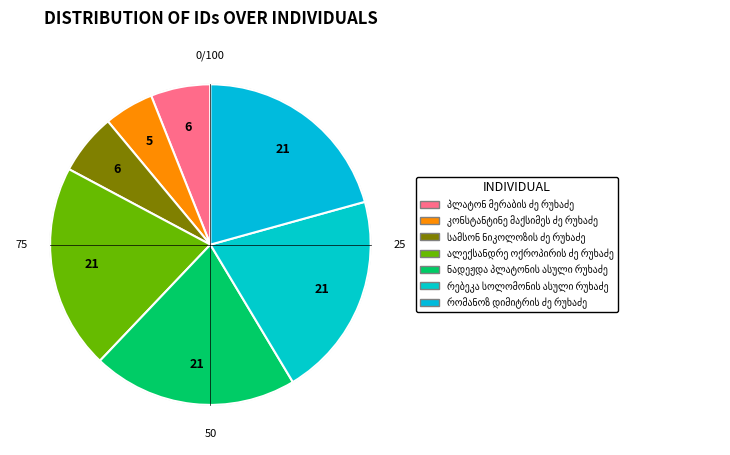

What is the ratio of the value at პლატონ მერაბის ძე რუხაძე to the value at რომანოზ დიმიტრის ძე რუხაძე?

0.3